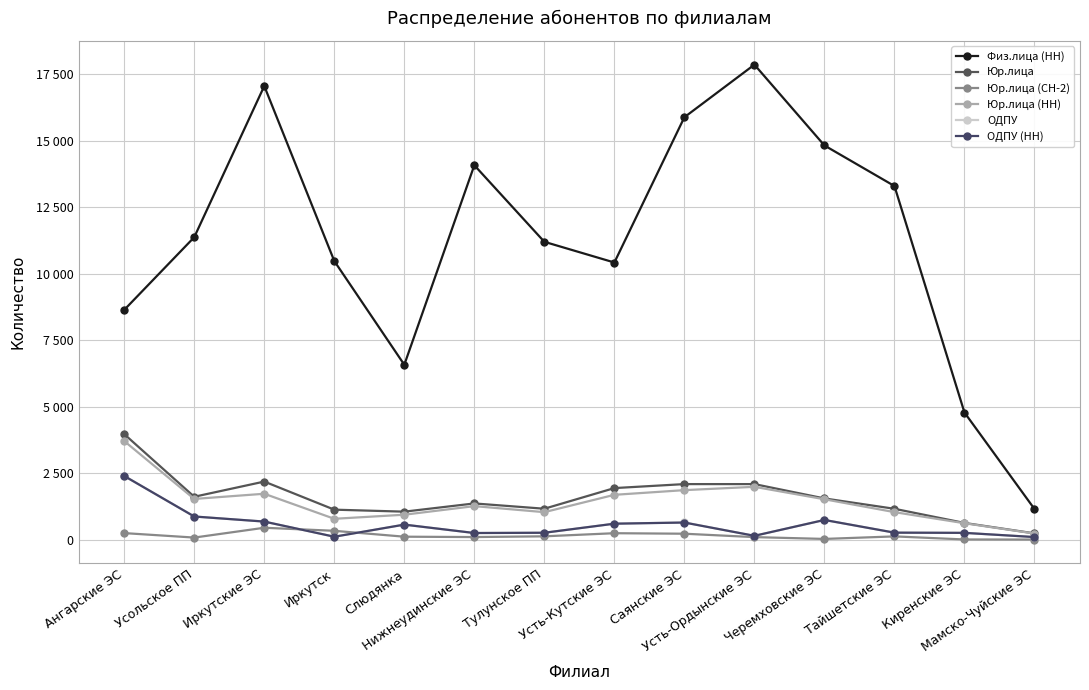

Is this an area chart (filled region under the line)?

No